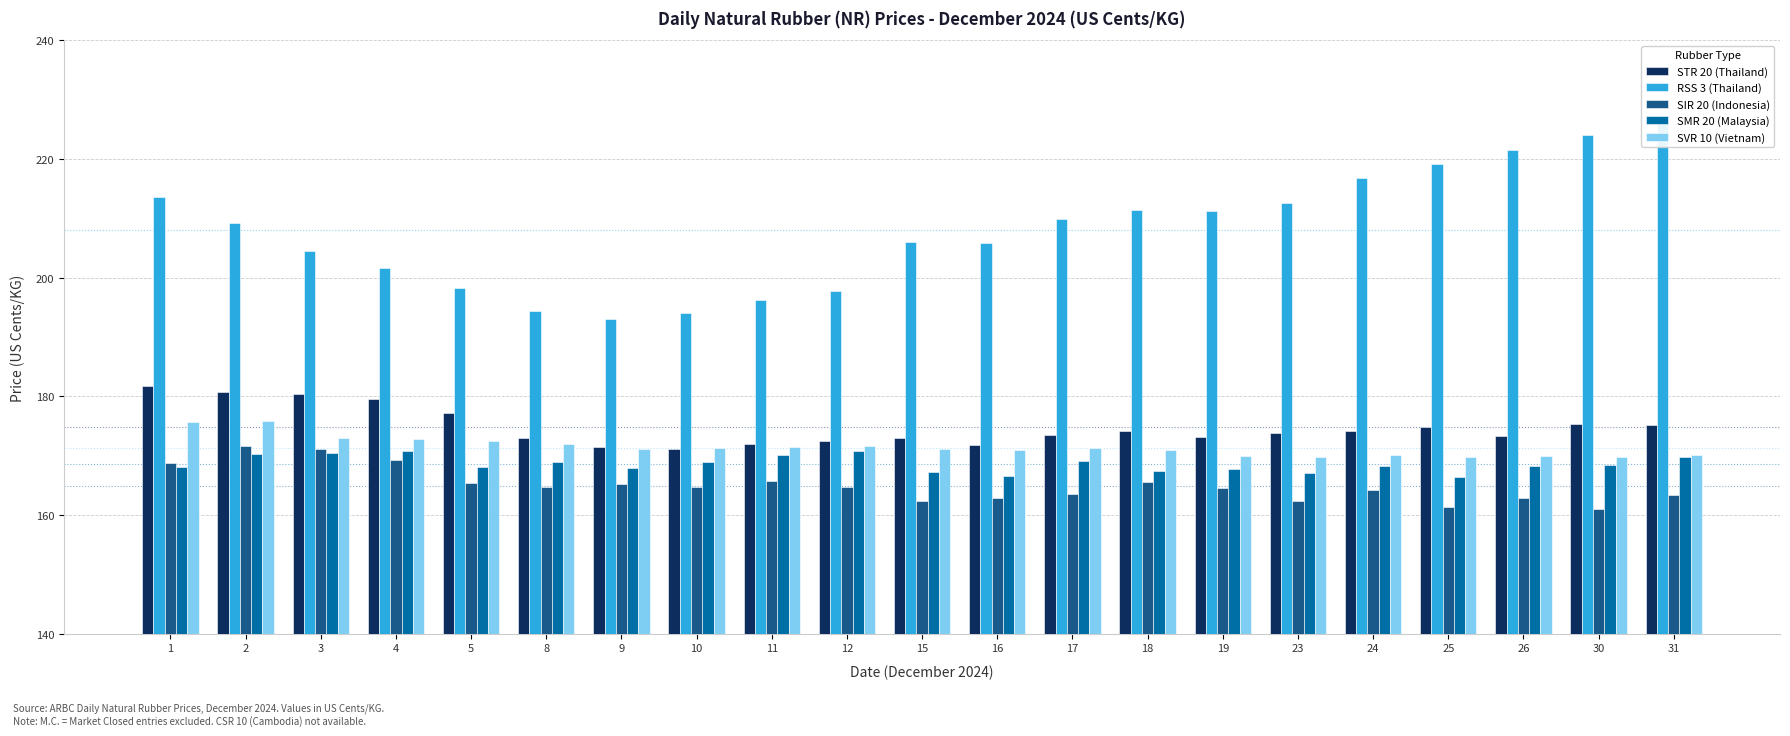

Which label corresponds to the largest value in the chart?

31